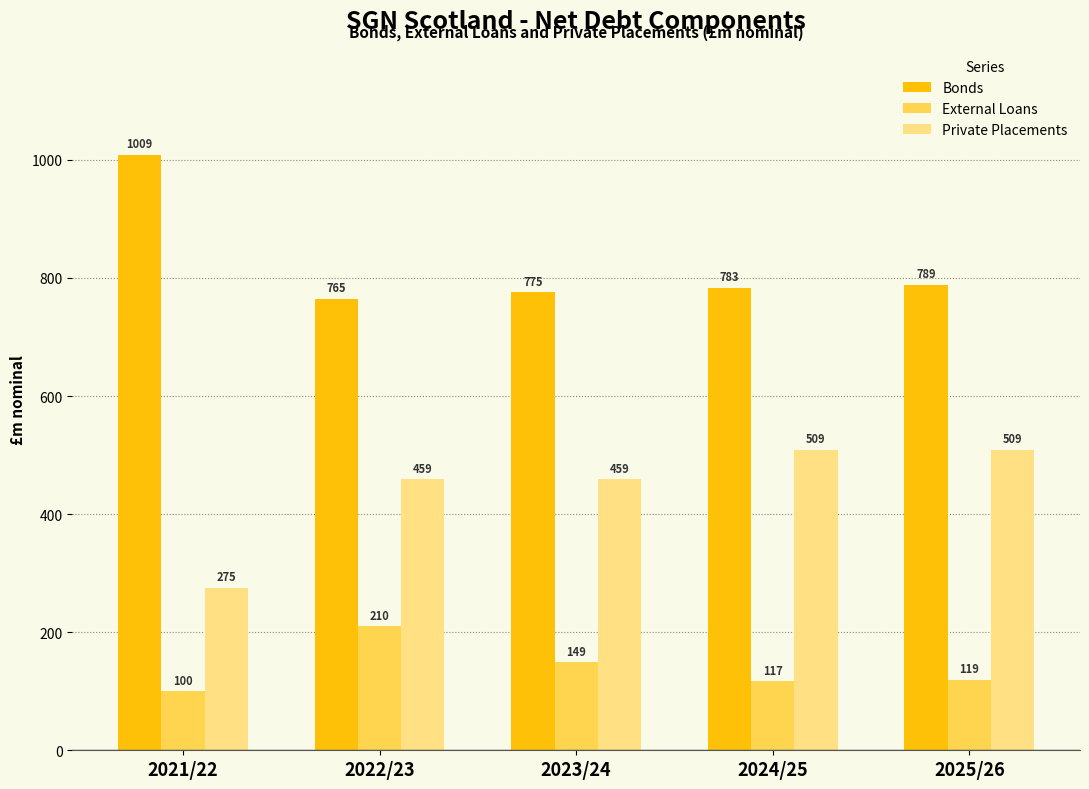

The Bonds series shows 1008.8 at 2021/22. True or false?

True